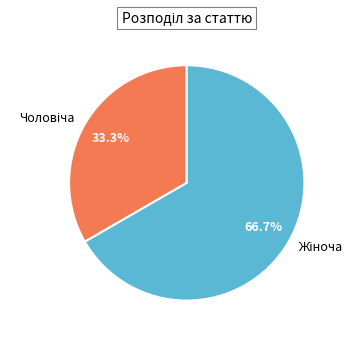

Does any single category account for the majority?

Yes